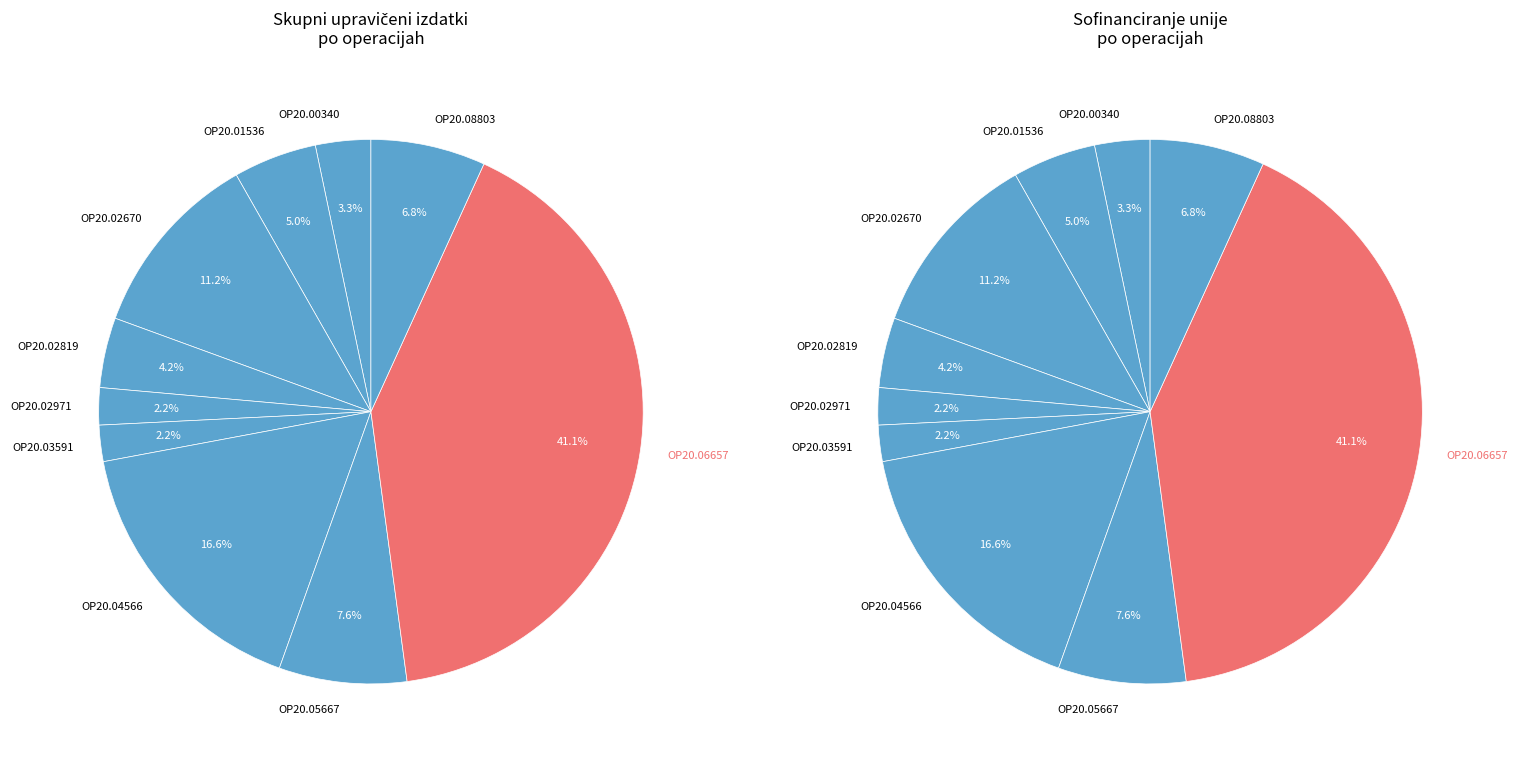

What is the change in value from OP20.01536 to OP20.06657?

+3579430.2